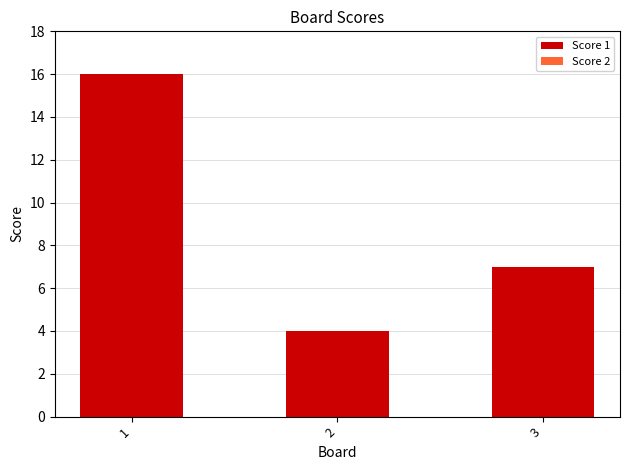

What is the approximate value at 1, to the nearest 5?

15